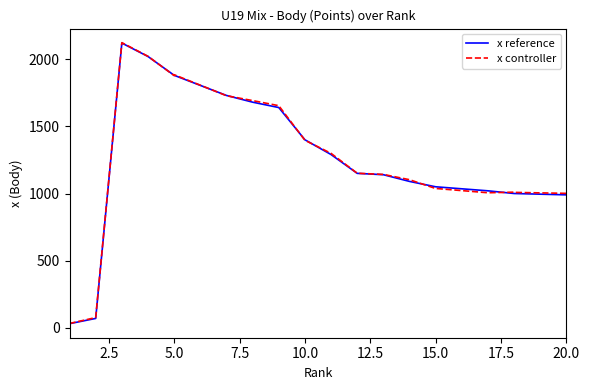

What are all the series names shown in the legend?

x reference, x controller